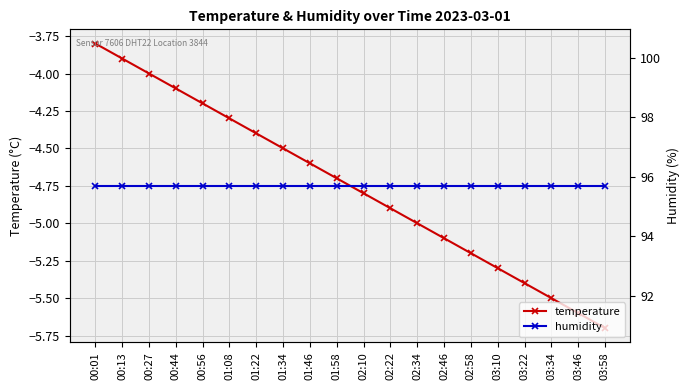

List the labels in order of humidity value, smallest first.

00:01, 00:13, 00:27, 00:44, 00:56, 01:08, 01:22, 01:34, 01:46, 01:58, 02:10, 02:22, 02:34, 02:46, 02:58, 03:10, 03:22, 03:34, 03:46, 03:58